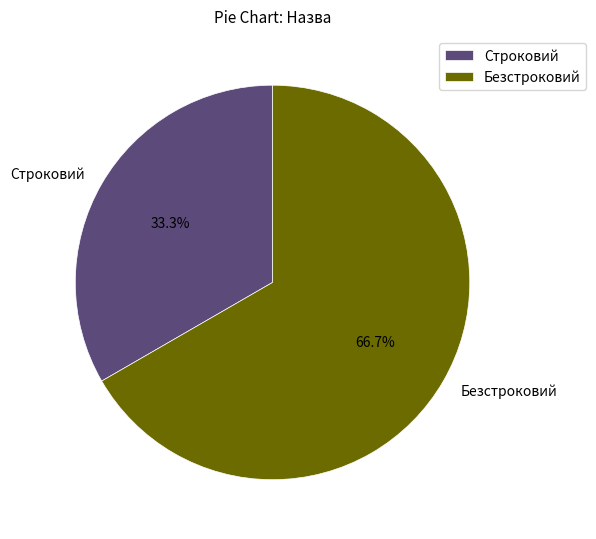

Does Строковий account for over 50% of the chart?

No